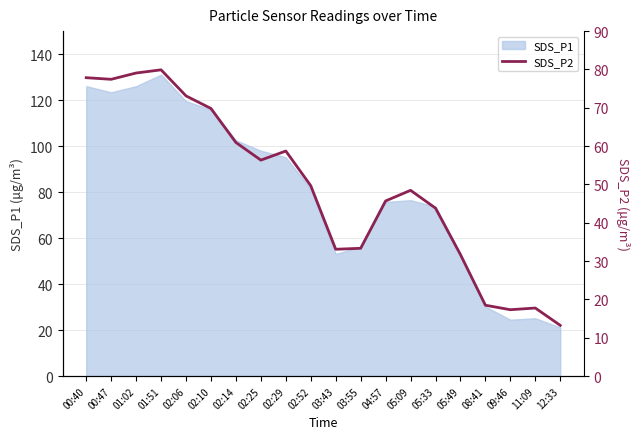

How many points are higher than both their immediate neighbors (excluding endpoints)?

4